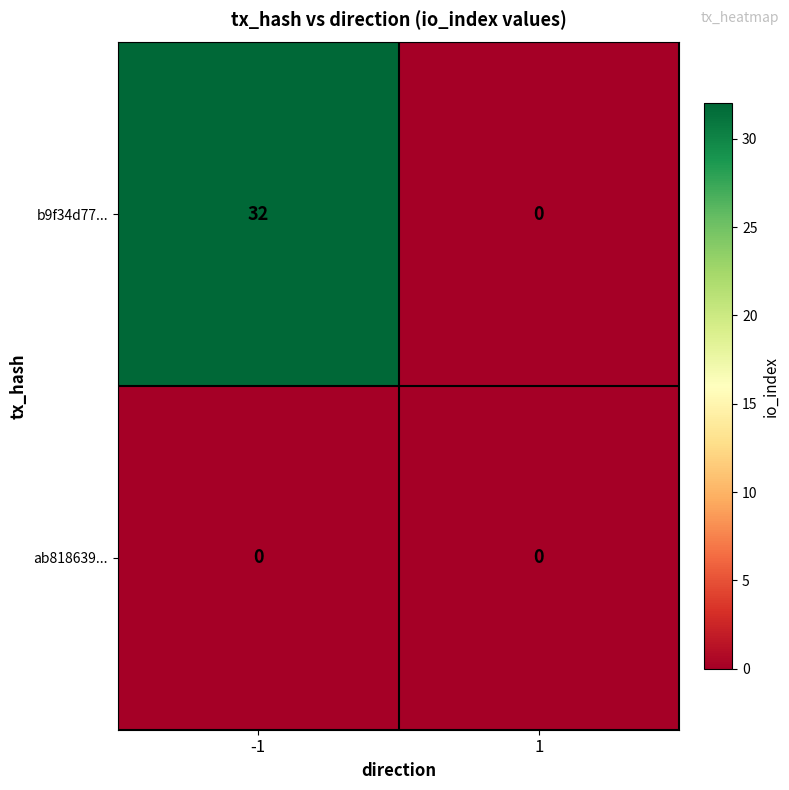

At which category is the sum across all series the highest?

-1